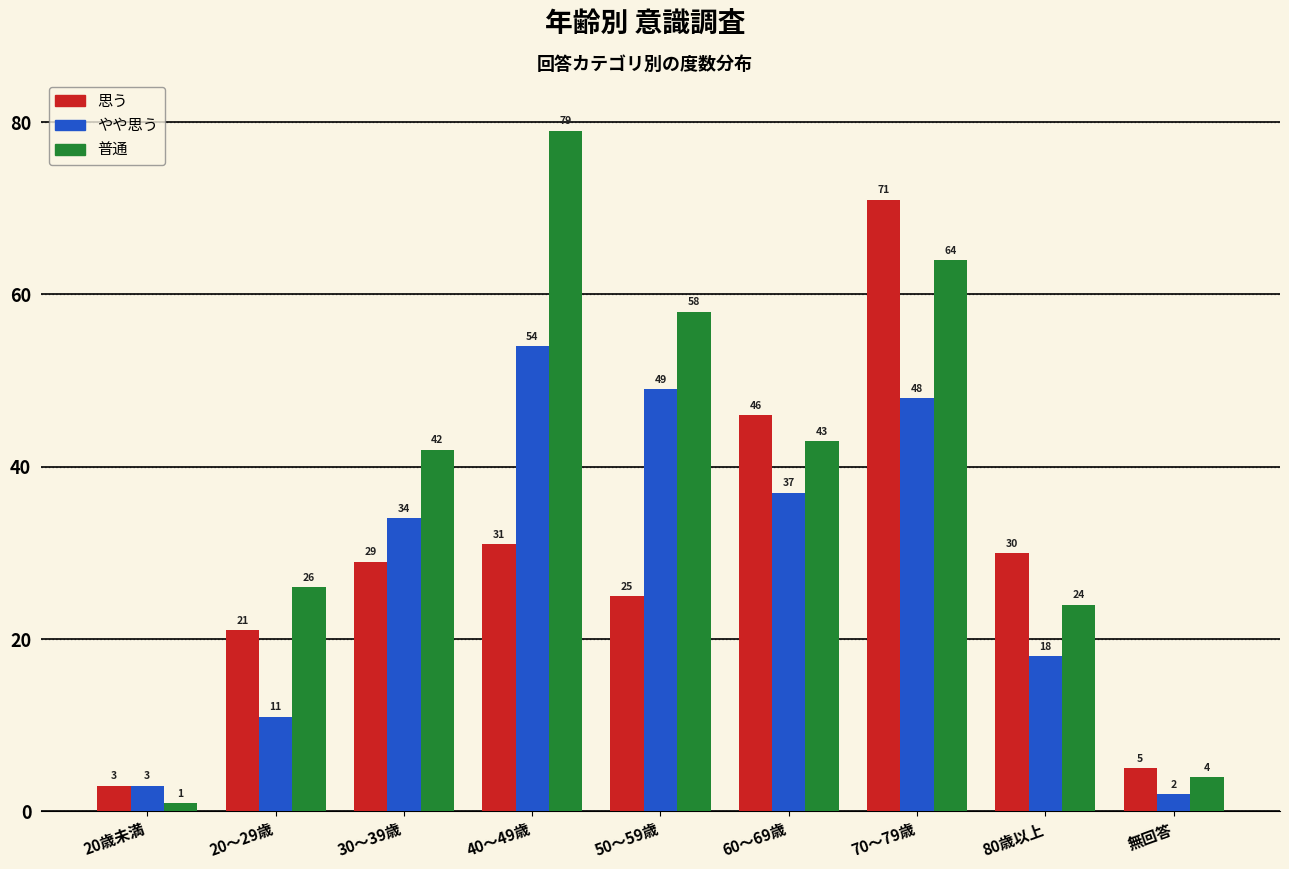

Reading left to right, list all the values displayed in this chart.

思う: 3	21	29	31	25	46	71	30	5
やや思う: 3	11	34	54	49	37	48	18	2
普通: 1	26	42	79	58	43	64	24	4